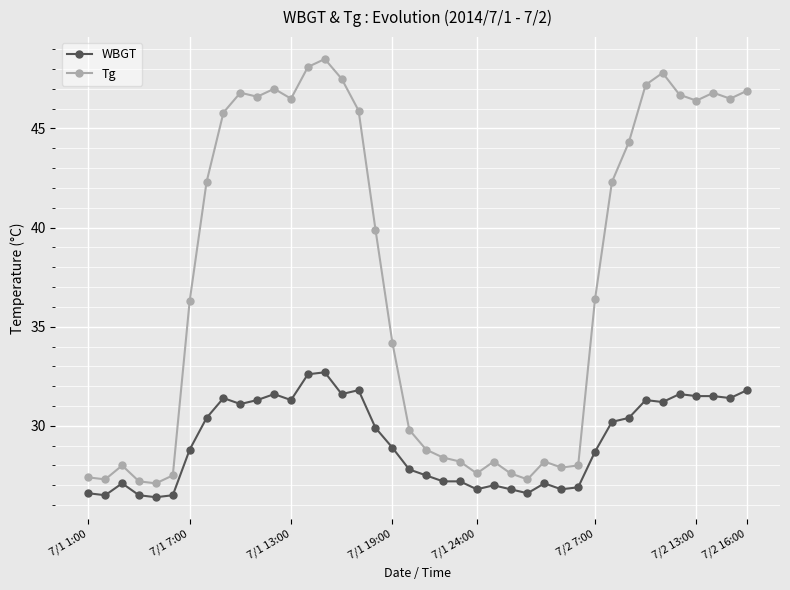

Rank the series by their maximum value, from lowest to highest.

WBGT, Tg